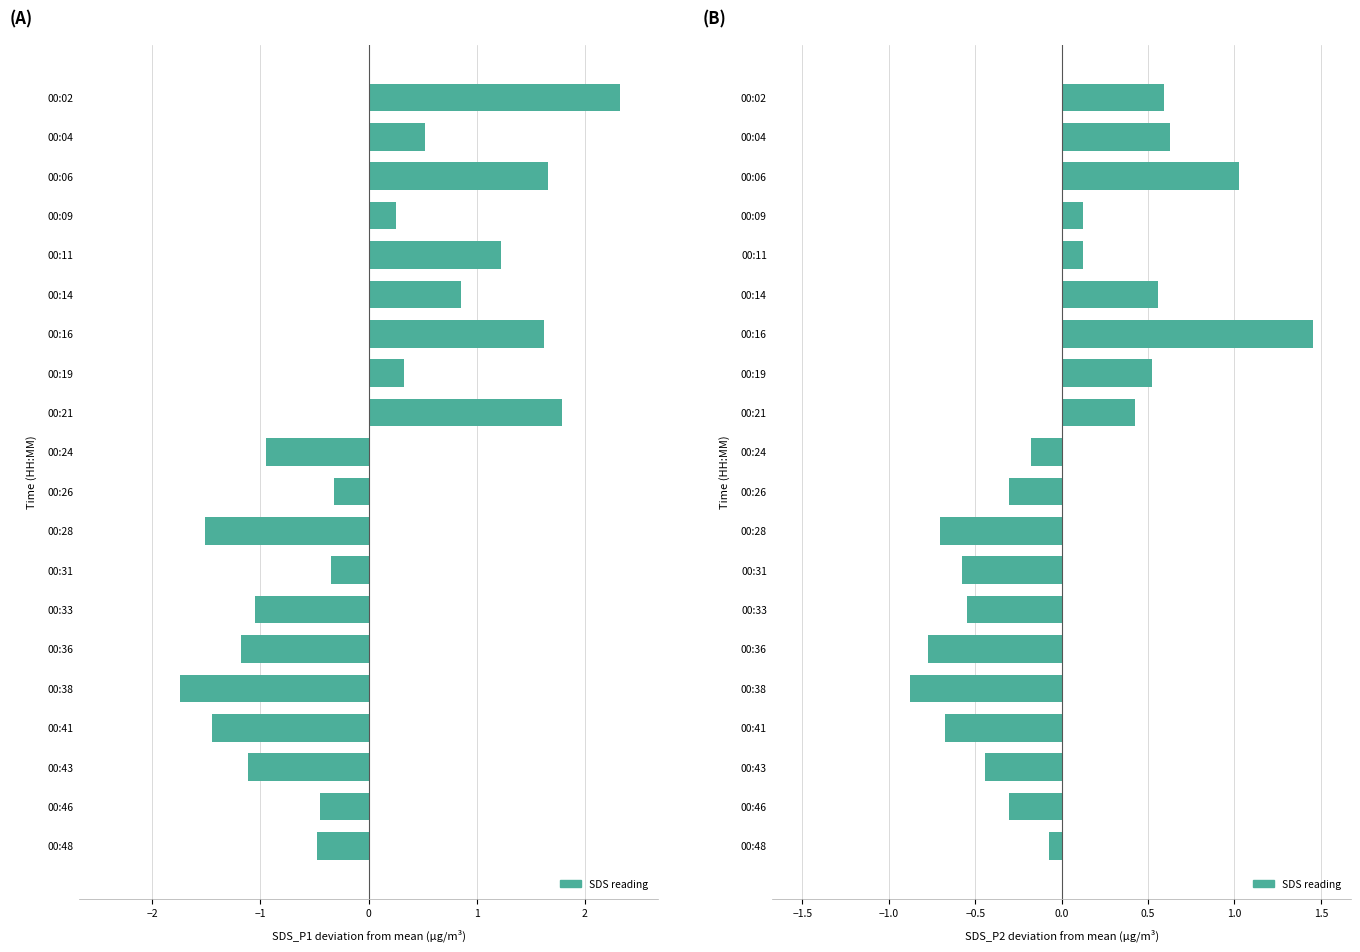

True or false: the data shows -0.5 at 00:26.

False